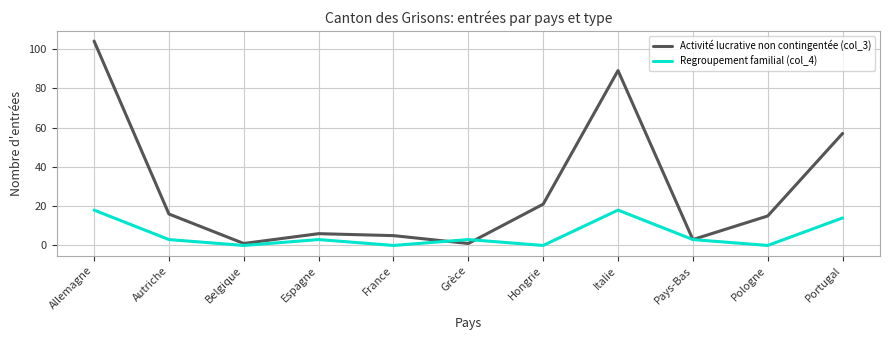

Reading left to right, list all the values displayed in this chart.

Activité lucrative non contingentée (col_3): 104	16	1	6	5	1	21	89	3	15	57
Regroupement familial (col_4): 18	3	0	3	0	3	0	18	3	0	14